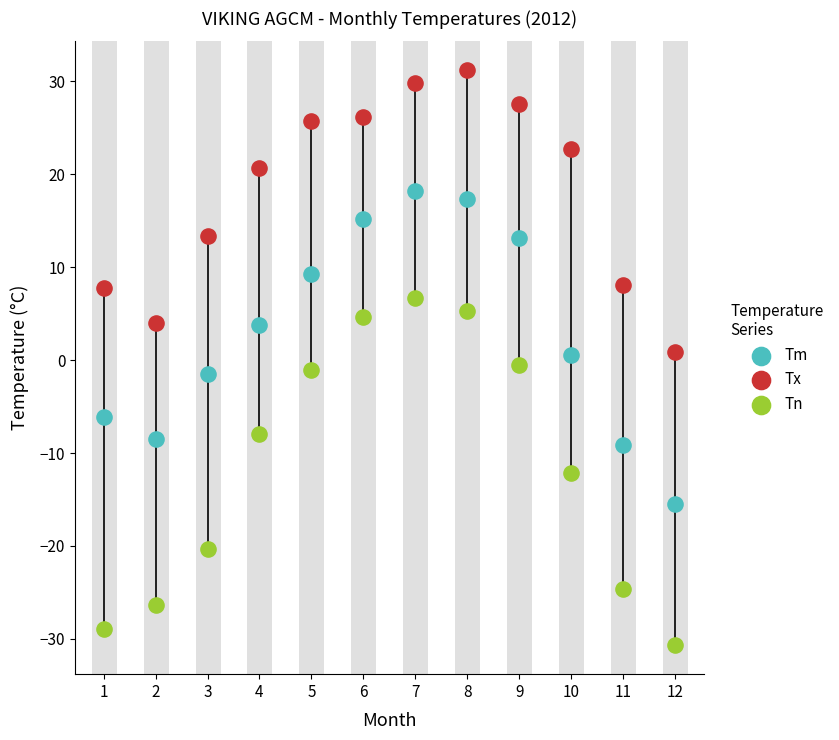

Across all data points, what is the range of Y values (max minus min)?

61.9